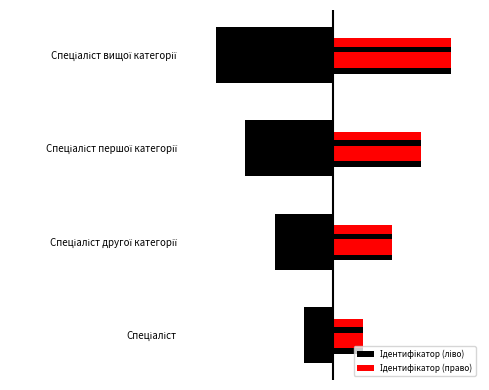

The Ідентифікатор (право) series shows 3 at Спеціаліст першої категорії. True or false?

True